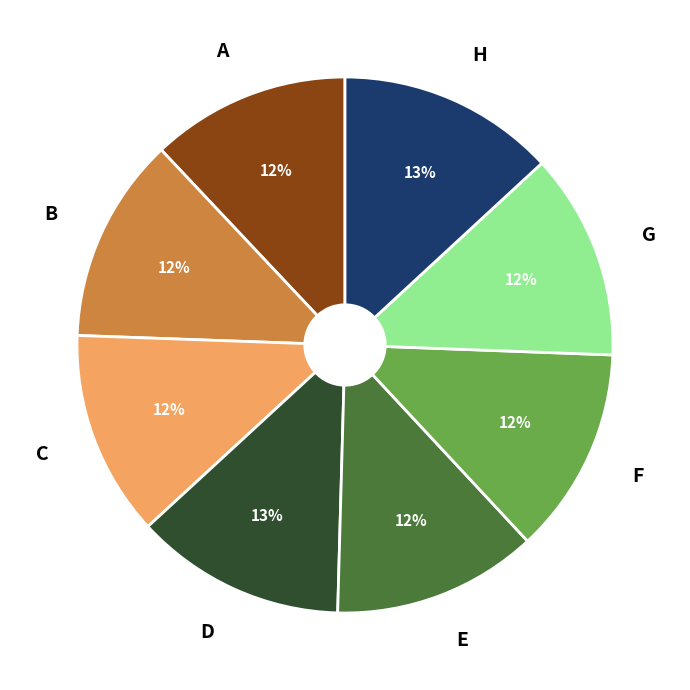

What percentage is the G slice, to the nearest percent?

12%